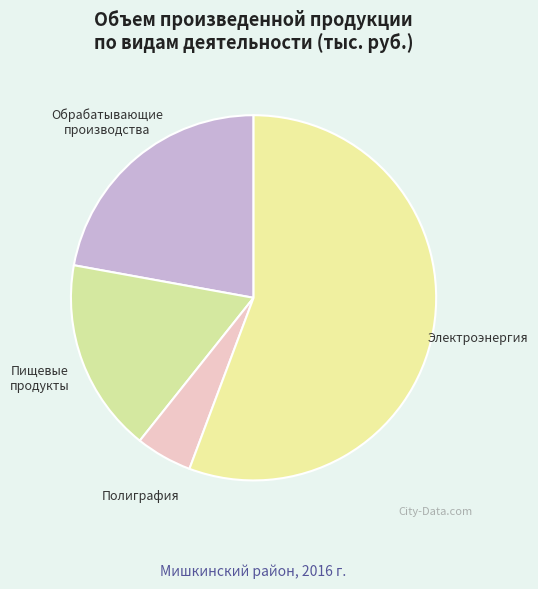

How many slices are in this pie chart?

4